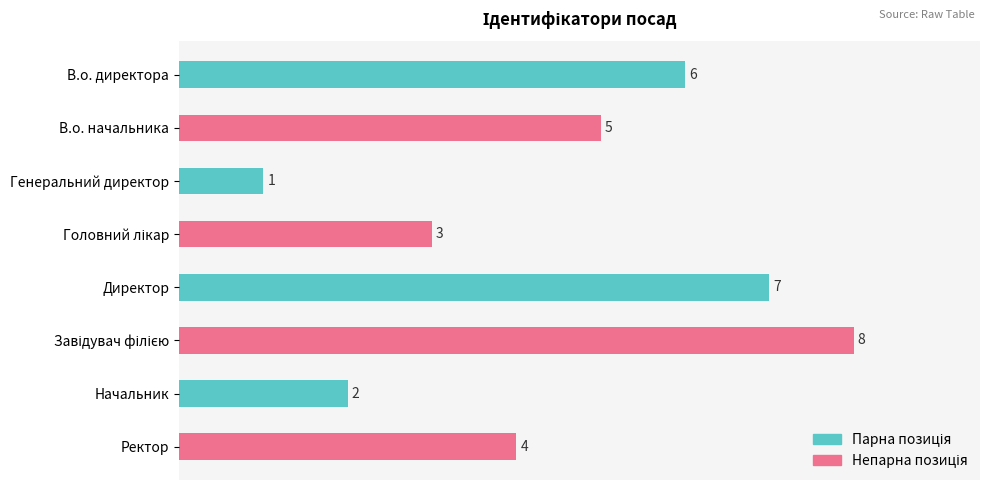

How many values are between 3 and 7?

5